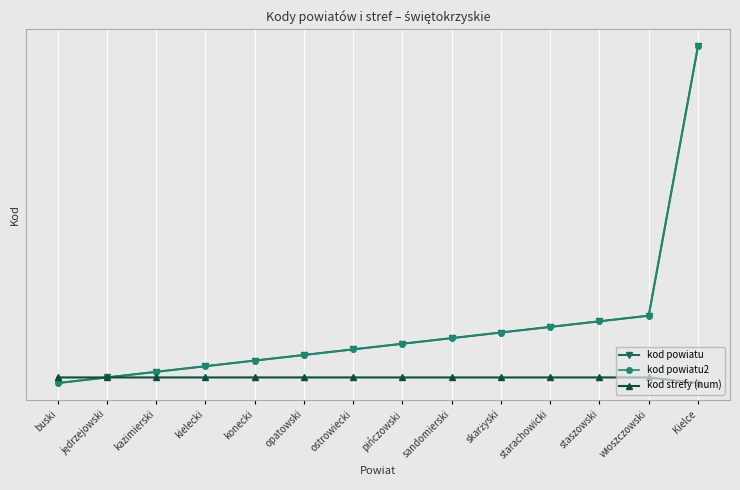

Which series has the largest total across all categories?

kod powiatu